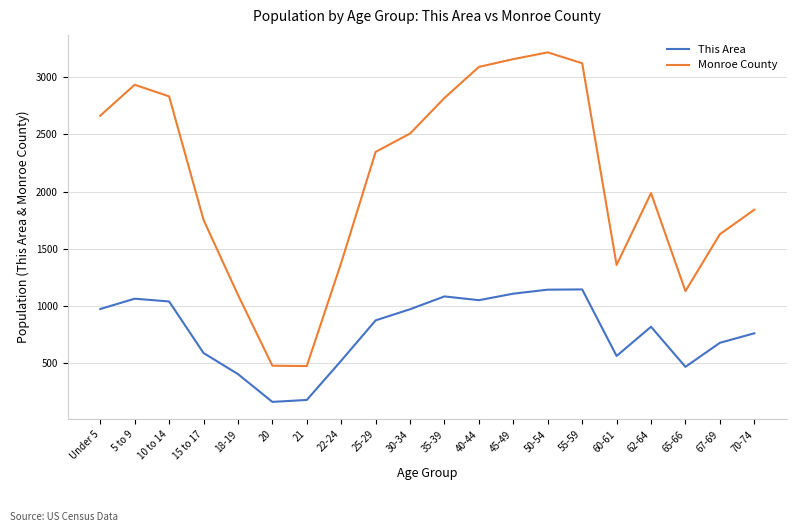

In Monroe County, how many points are higher than both neighbors (excluding endpoints)?

3